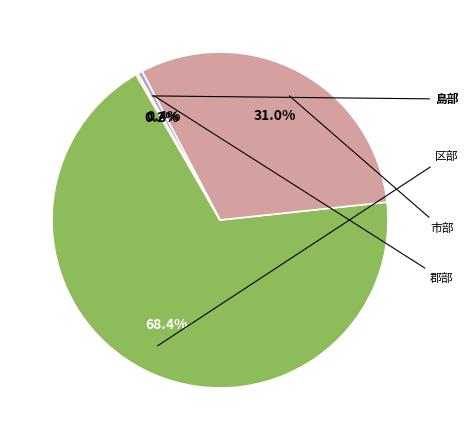

To the nearest percent, what is the difference between the largest and smallest slice percentages?

68%